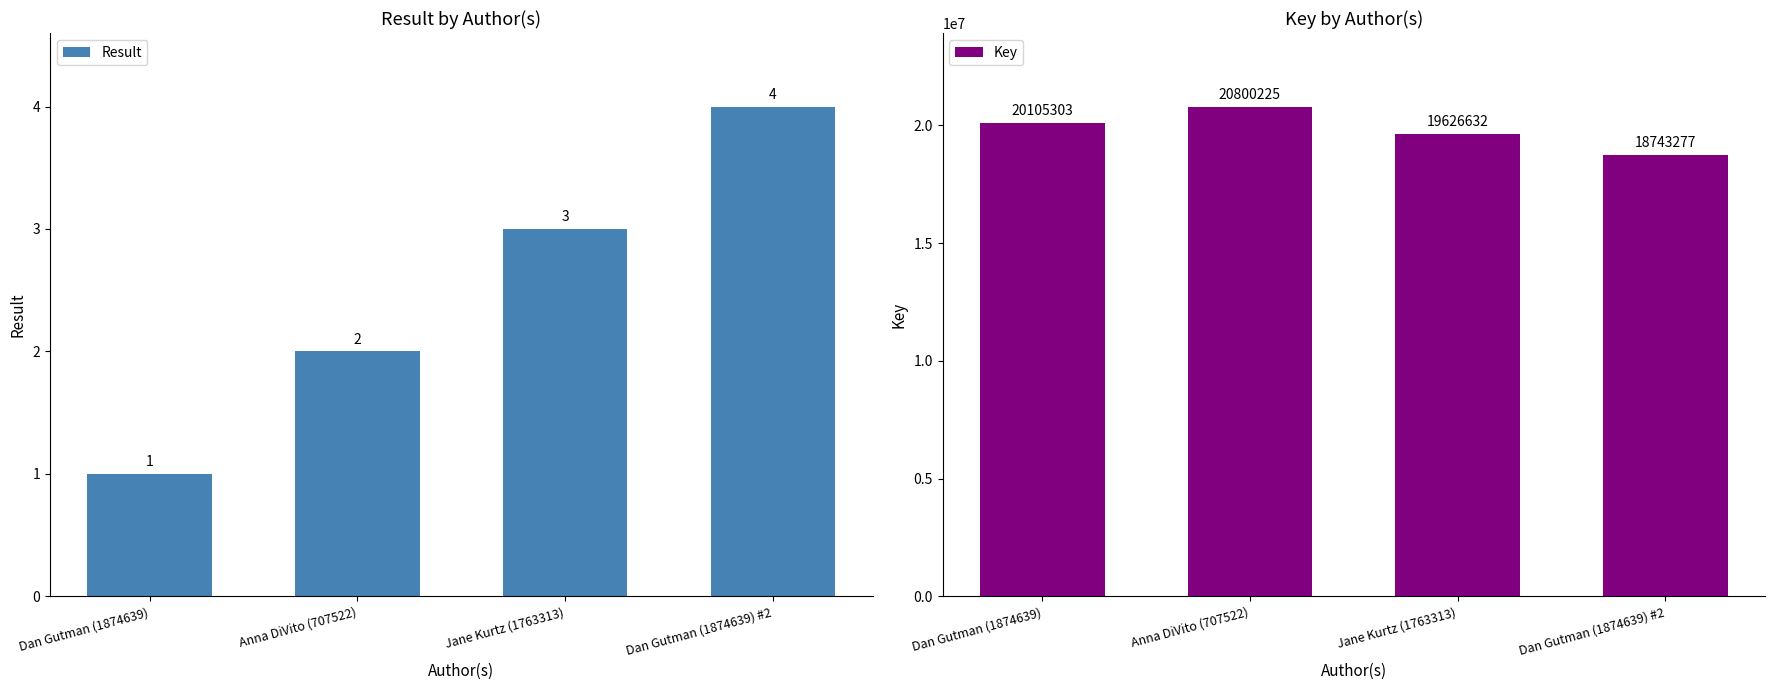

What is the spread (max minus min) of values at Dan Gutman (1874639) #2?

18743273